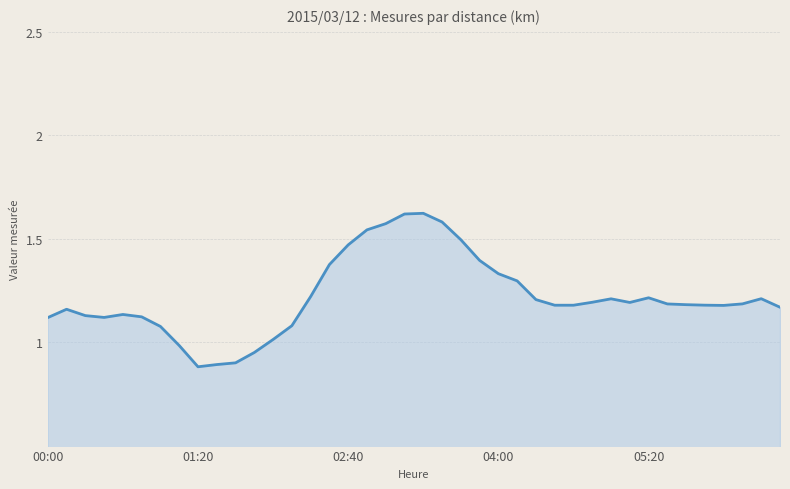

What is the average value?

1.2